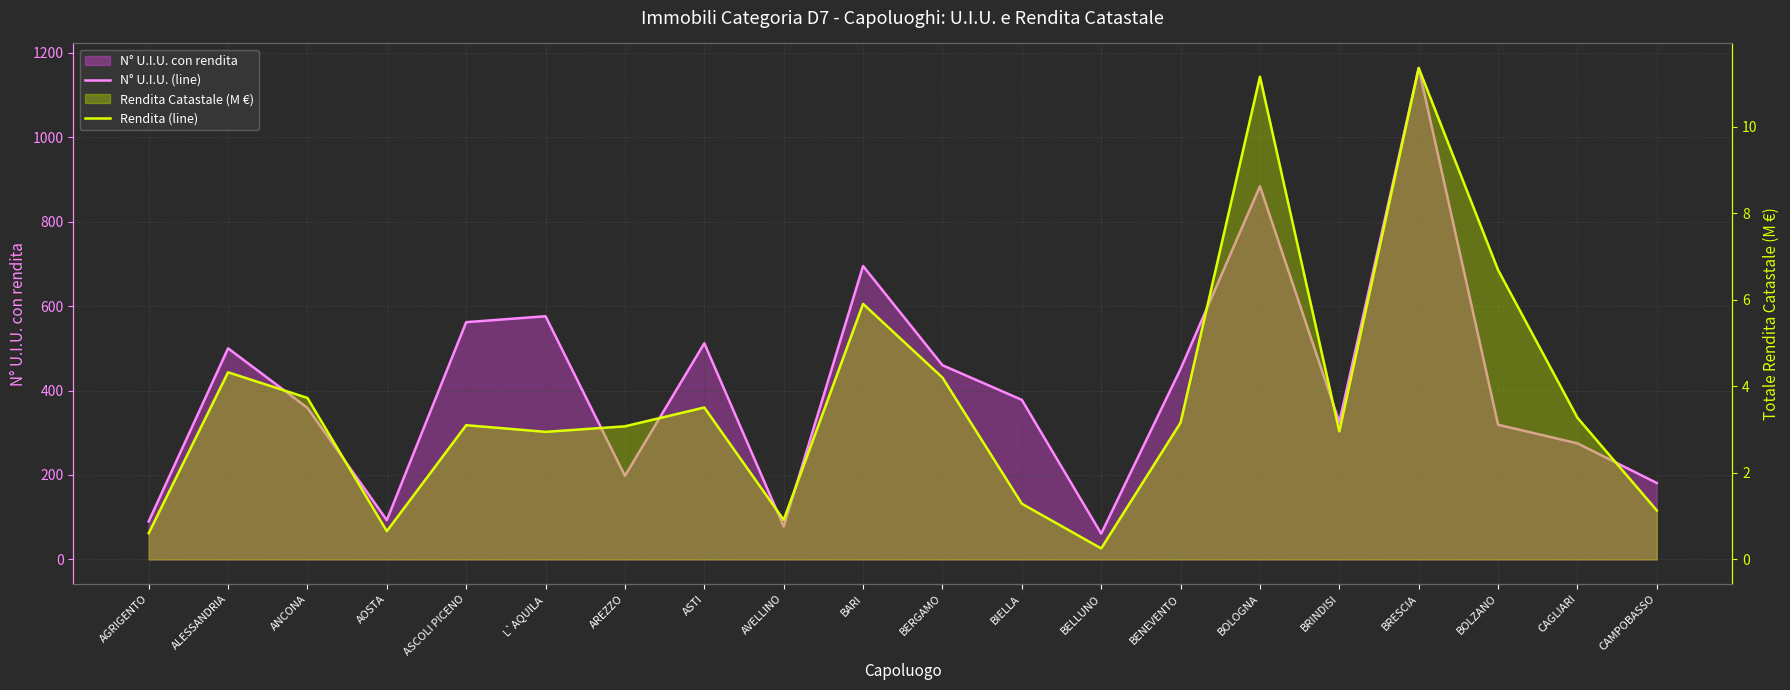

What is the maximum value shown in the chart?

1164.0